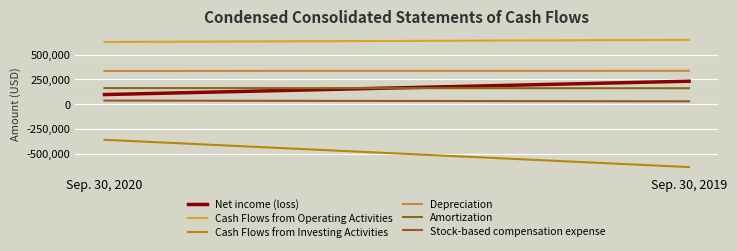

List the series in order of their peak value, lowest first.

Cash Flows from Investing Activities, Stock-based compensation expense, Amortization, Net income (loss), Depreciation, Cash Flows from Operating Activities